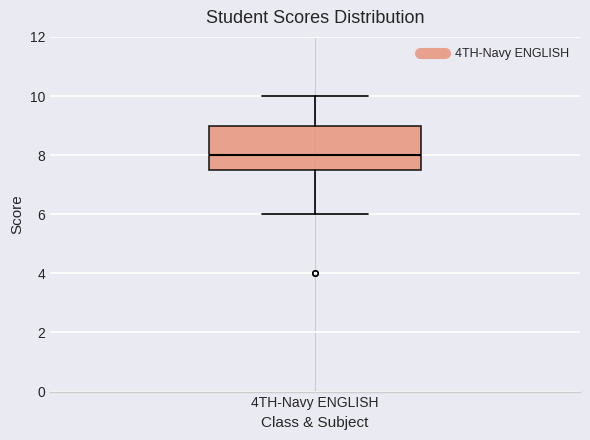

Transcribe this box plot: give where the median line is, the range the box spans, and where the two whiskers end, as read against the y-axis. The values are not printed on the chart, so give them approximately, as read against the axis.

median 8.0, box 7.6 to 9.0, whiskers 6.0 to 10.0